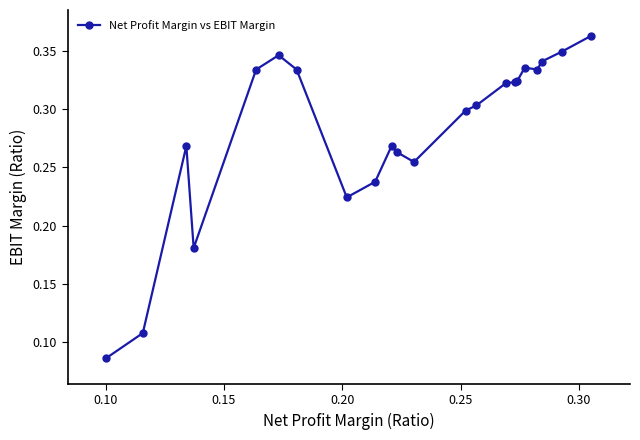

True or false: there are more than 0 points higher than both neighbors.

True